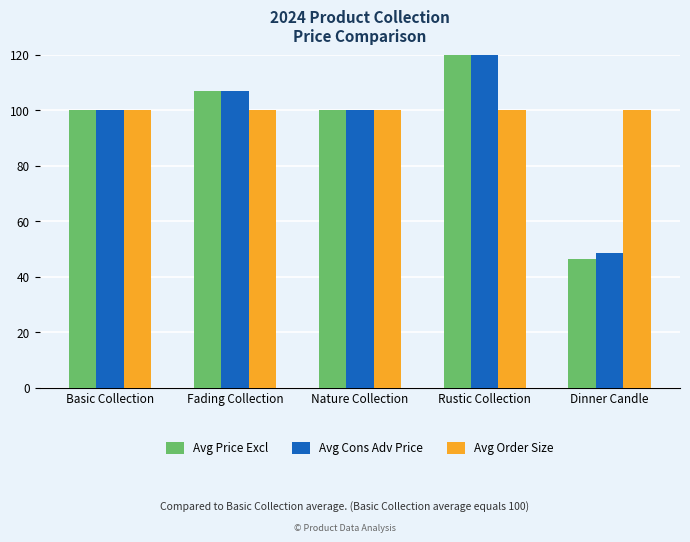

What is the difference between the Avg Price Excl values at Nature Collection and Dinner Candle?

53.5